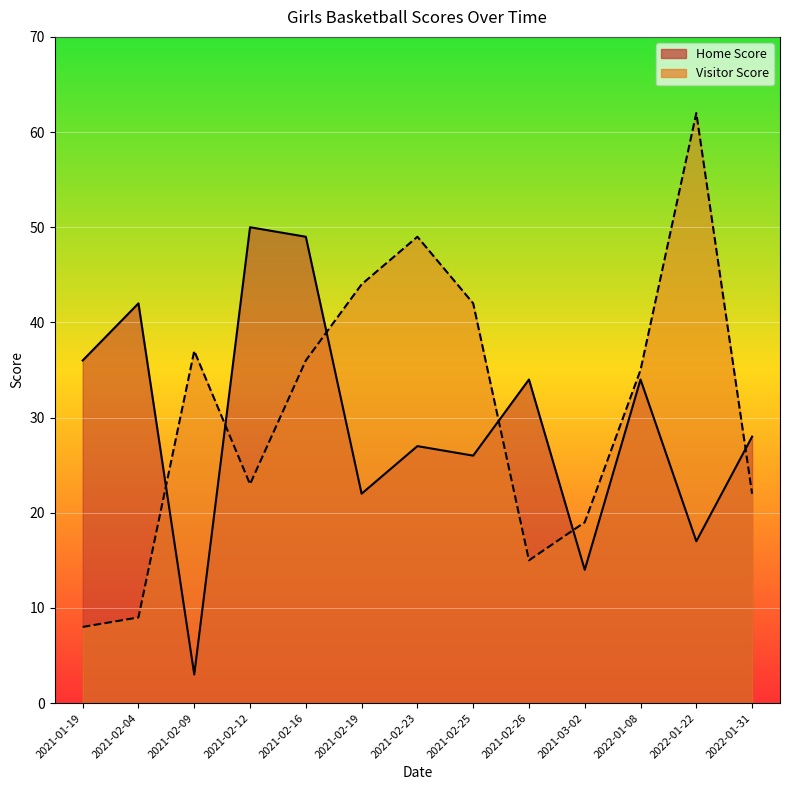

List the labels in order of Visitor Score value, smallest first.

2021-01-19, 2021-02-04, 2021-02-26, 2021-03-02, 2022-01-31, 2021-02-12, 2022-01-08, 2021-02-16, 2021-02-09, 2021-02-25, 2021-02-19, 2021-02-23, 2022-01-22